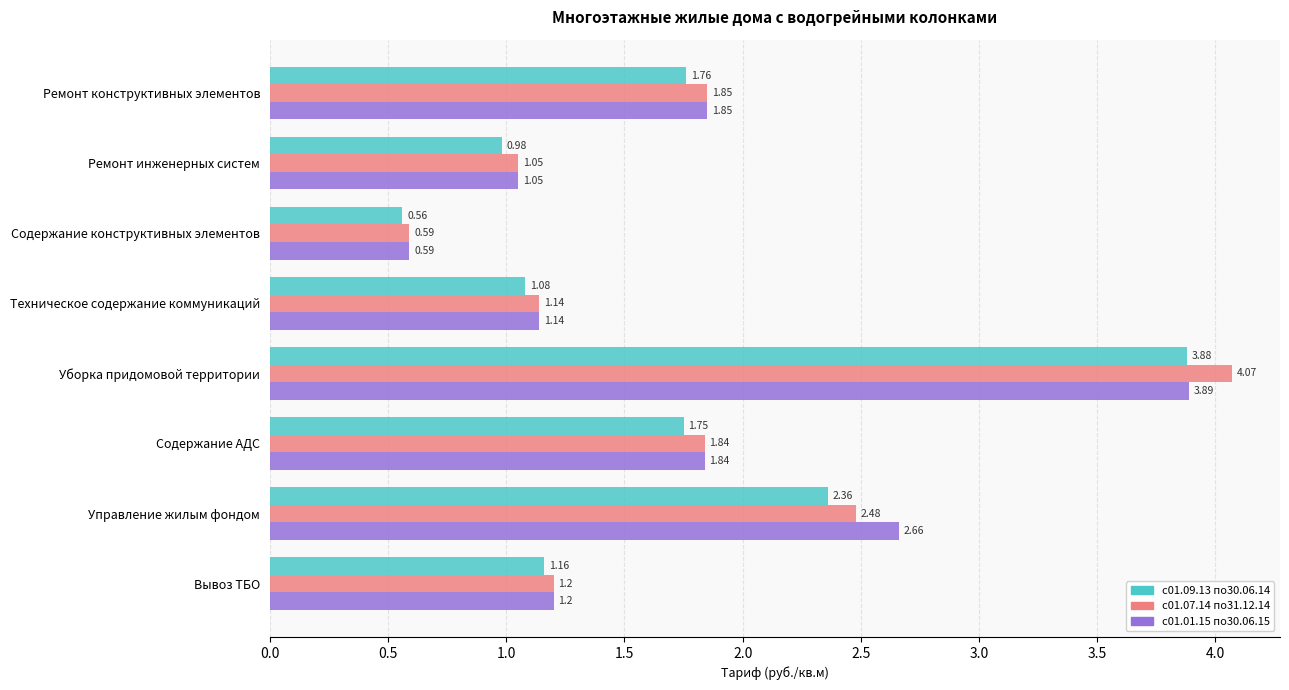

Which category has the highest value across all series?

Уборка придомовой территории